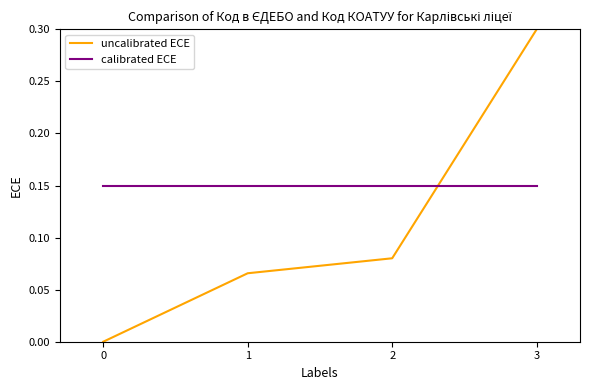

At how many categories does at least one series exceed 0?

4